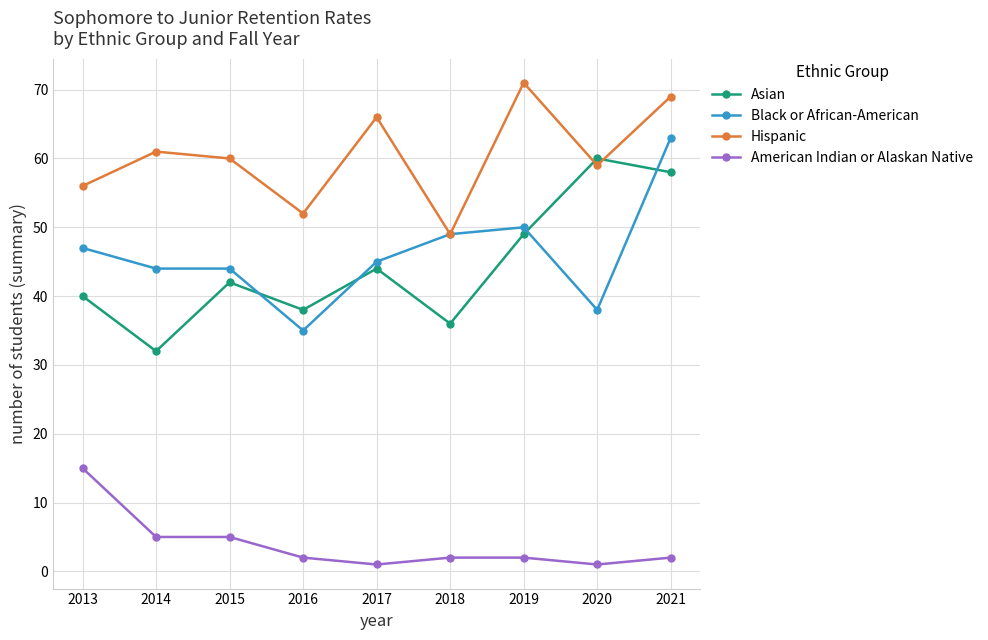

What value does the Hispanic series have at 2013?

56